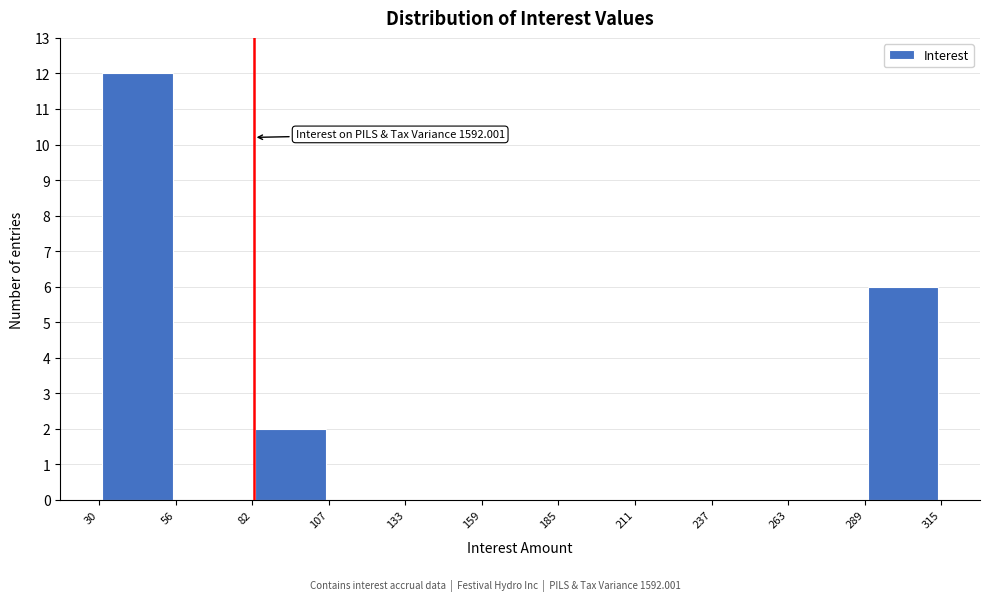

Over which range of the x-axis is the bar tallest?

30 to 56